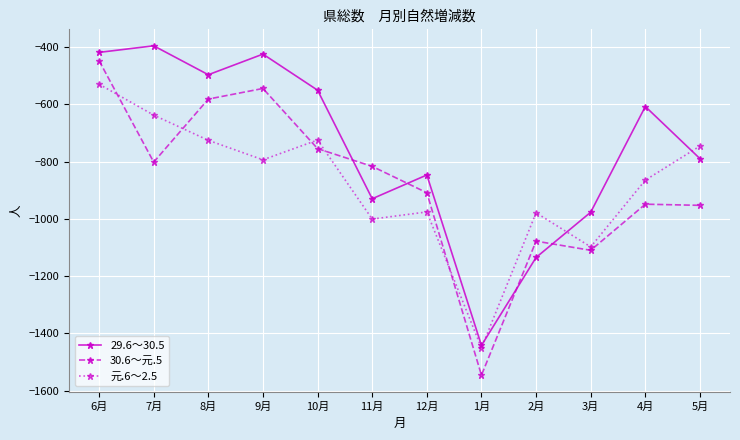

Which series has the largest total across all categories?

29.6～30.5